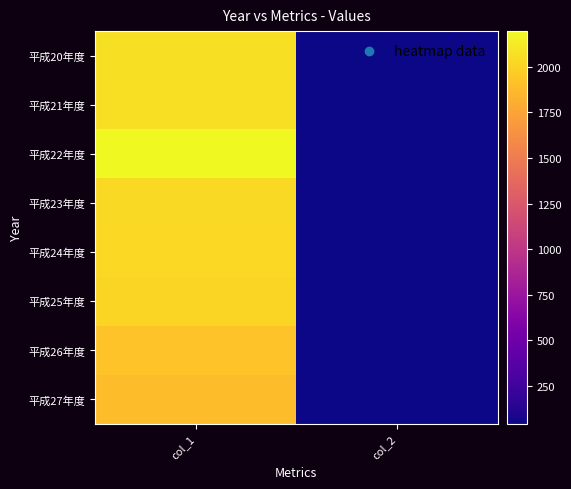

Which series has the largest range (max minus min)?

平成22年度